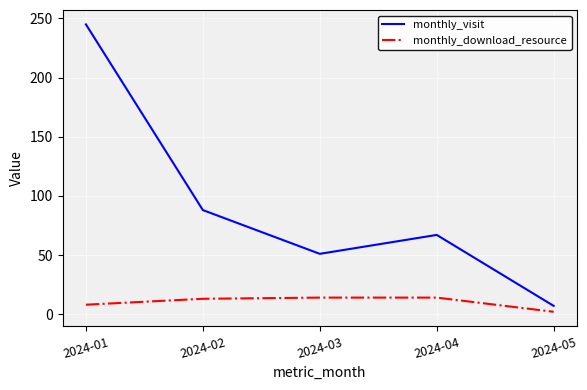

True or false: monthly_download_resource and monthly_visit cross at least once.

False